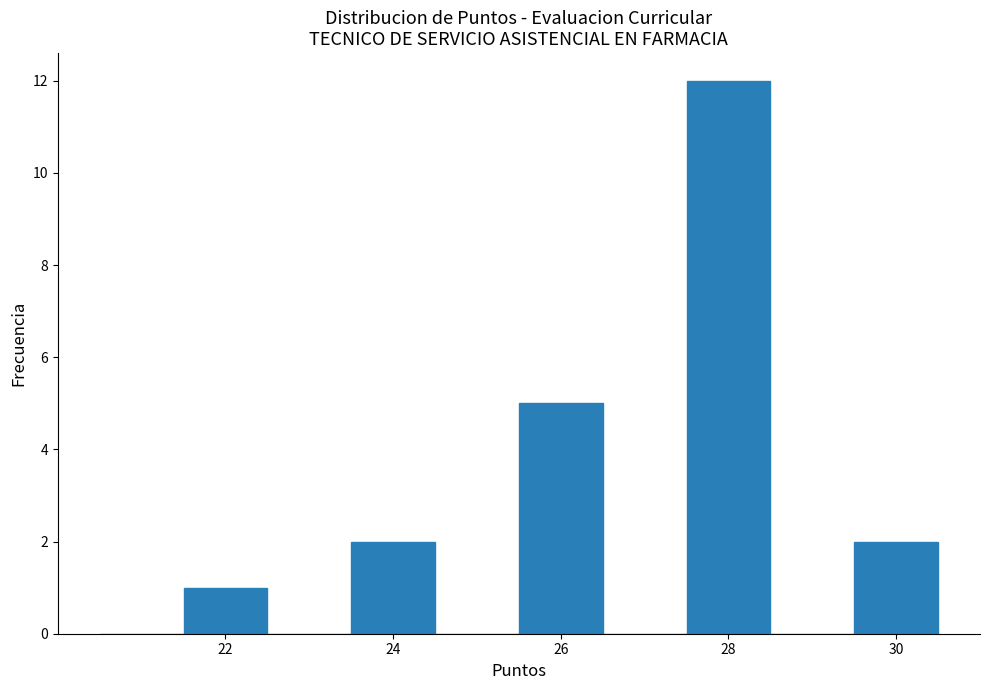

Reading left to right, transcribe this chart: for each bar, give the range it covers on the x-axis and its height. Neither the bar edges nor the heights are printed on the chart, so give them approximately, as read against the axes.

20.5 to 21.5: 0
21.5 to 22.5: 1
22.5 to 23.5: 0
23.5 to 24.5: 2
24.5 to 25.5: 0
25.5 to 26.5: 5
26.5 to 27.5: 0
27.5 to 28.5: 12
28.5 to 29.5: 0
29.5 to 30.5: 2